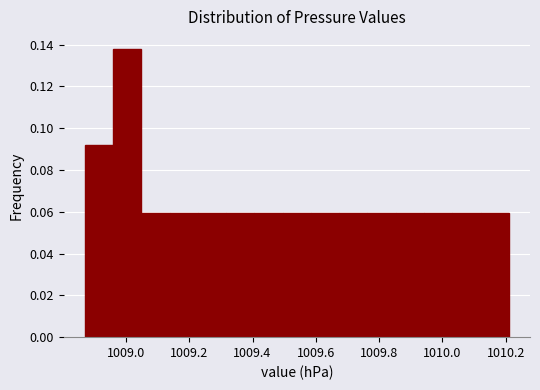

Which range on the x-axis has the tallest bar?

1008.96 to 1009.04